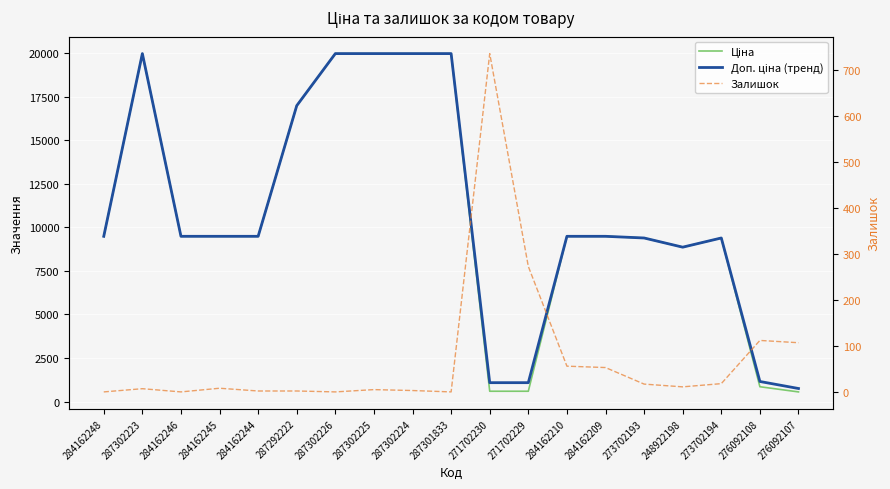

True or false: Залишок and Доп. ціна (тренд) cross at least once.

False